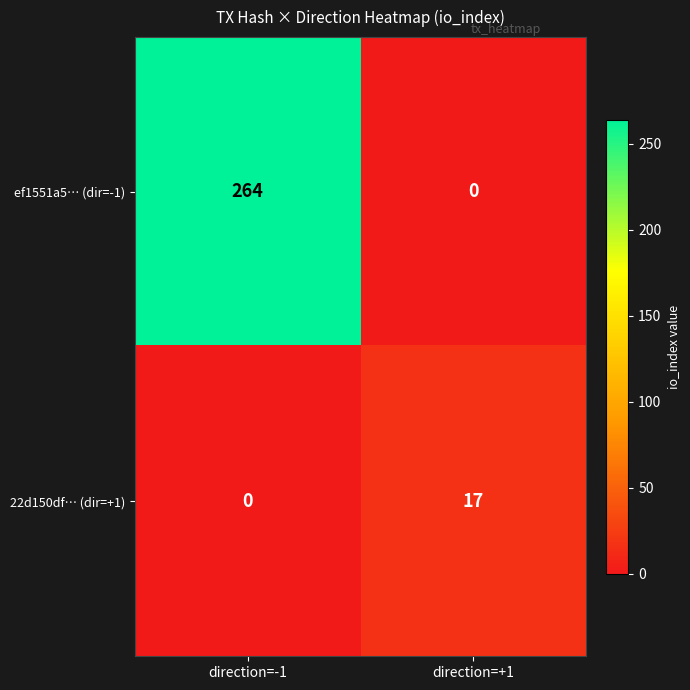

Which series has the largest total across all categories?

ef1551a5… (dir=-1)